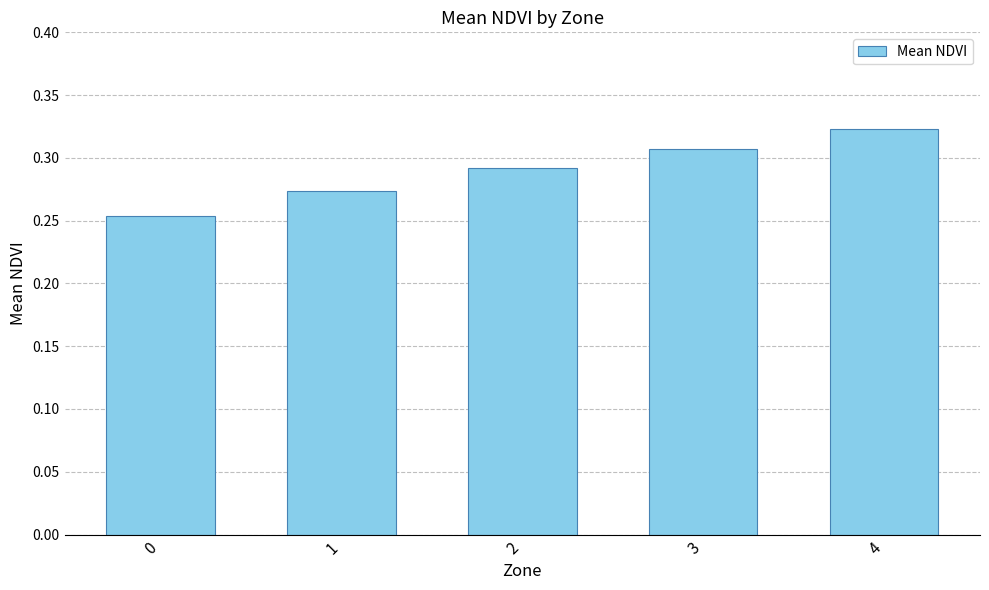

How many values are between 0 and 1?

5